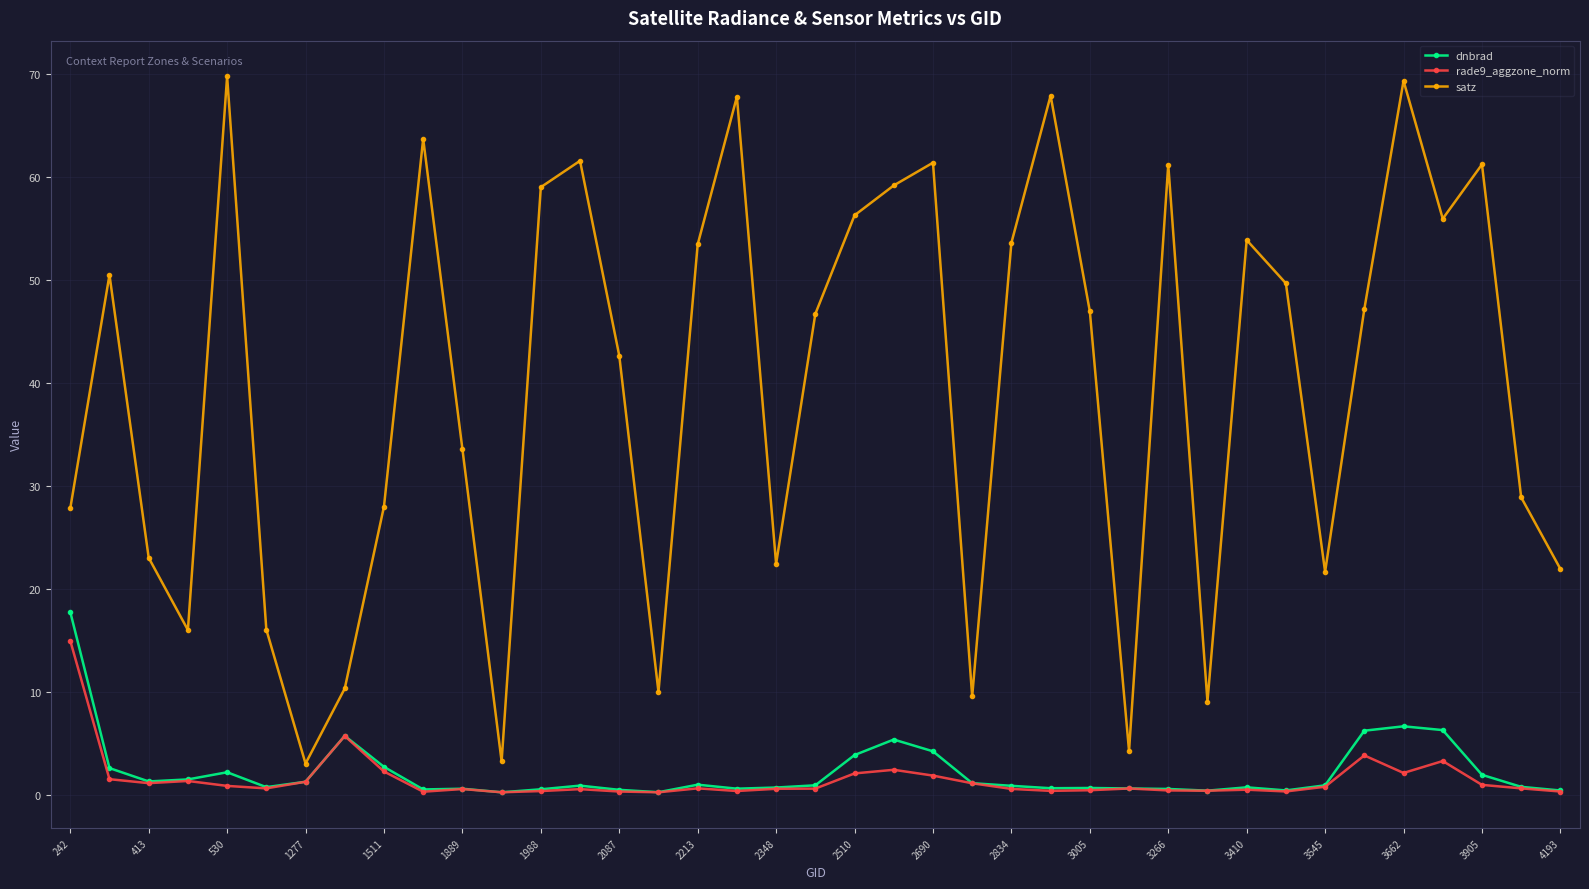

What is the highest value of the dnbrad series?

17.7